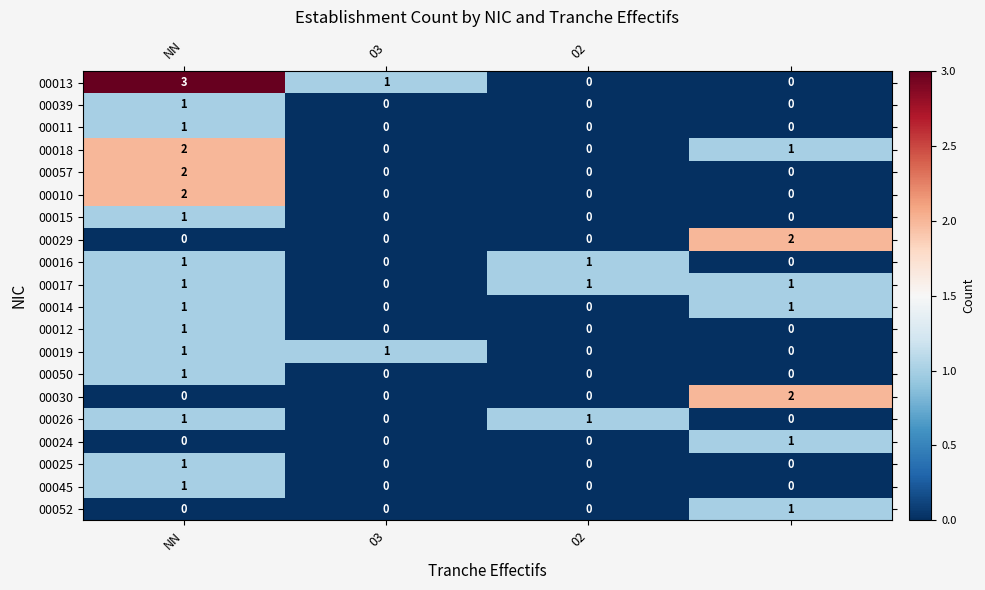

Count the 00014 values in the range 0 to 1.

4